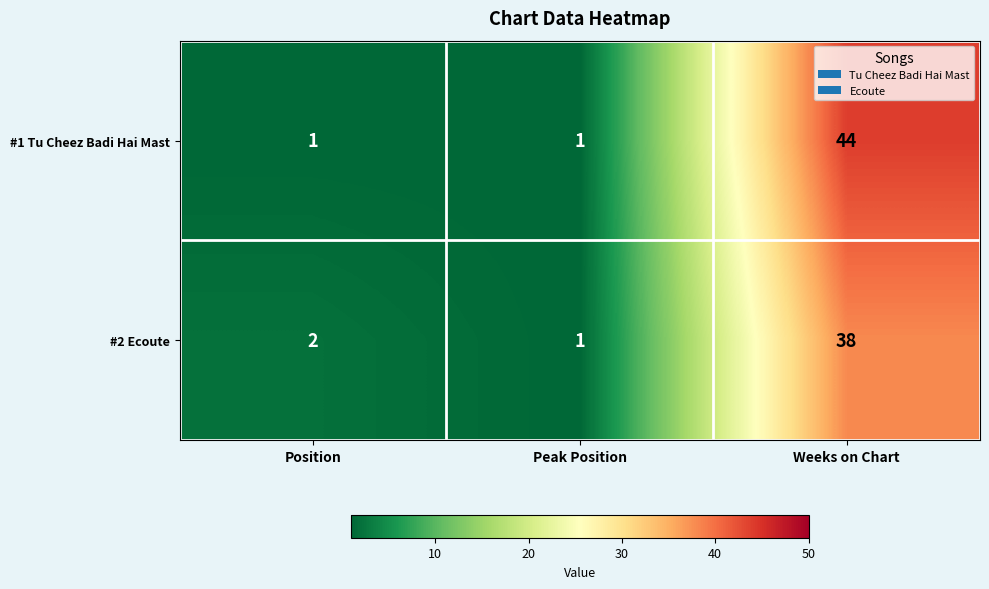

What is the greatest value displayed?

44